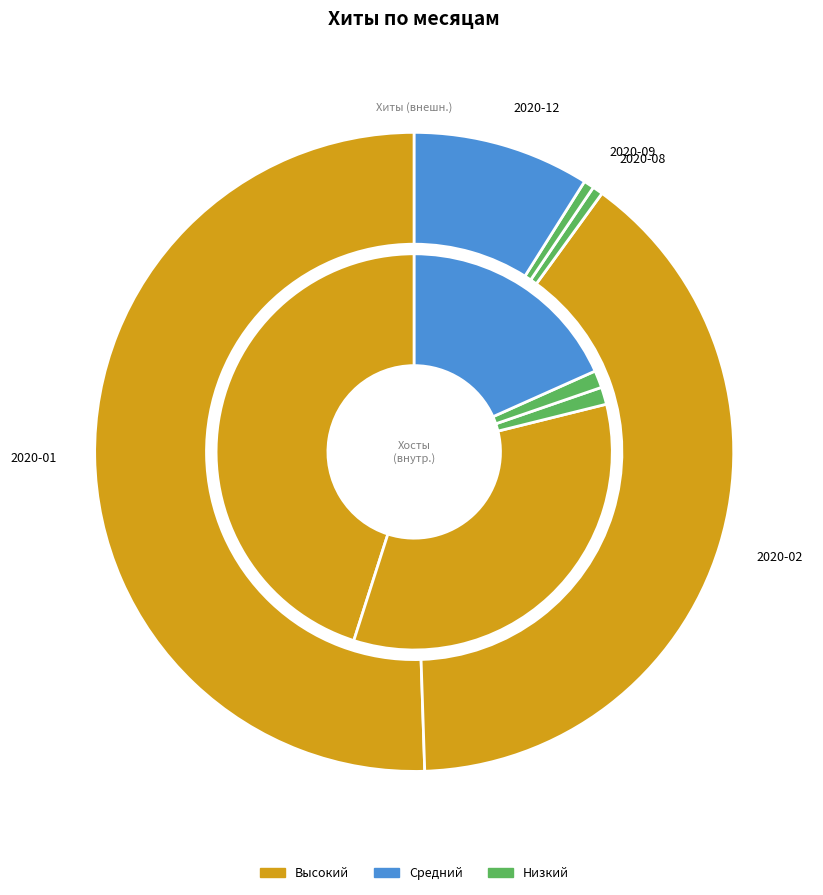

Is 2020-01 the majority of the pie?

Yes